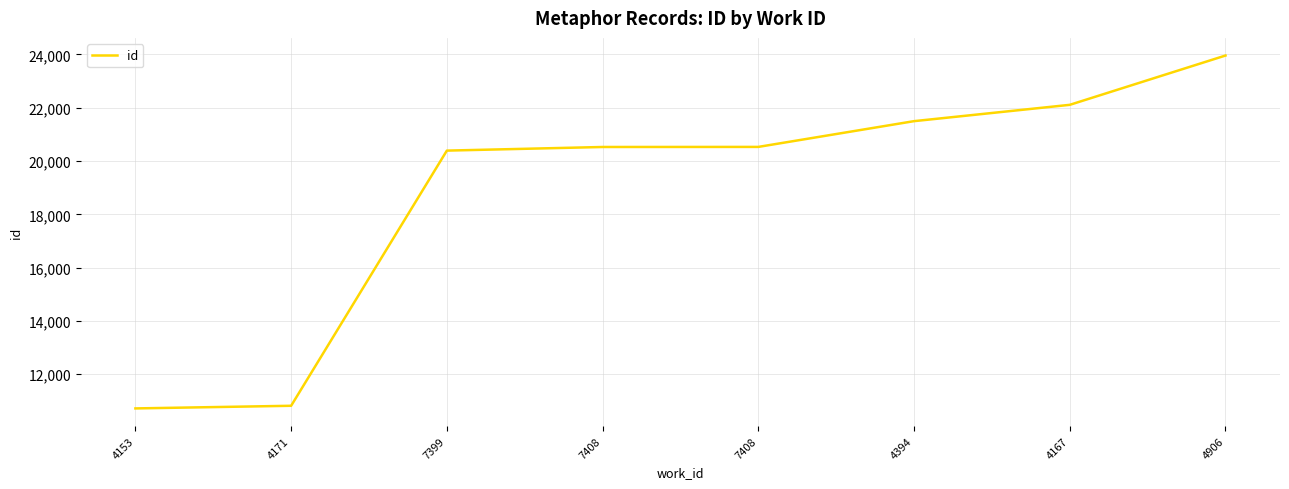

Does the chart display data point markers on the line(s)?

No